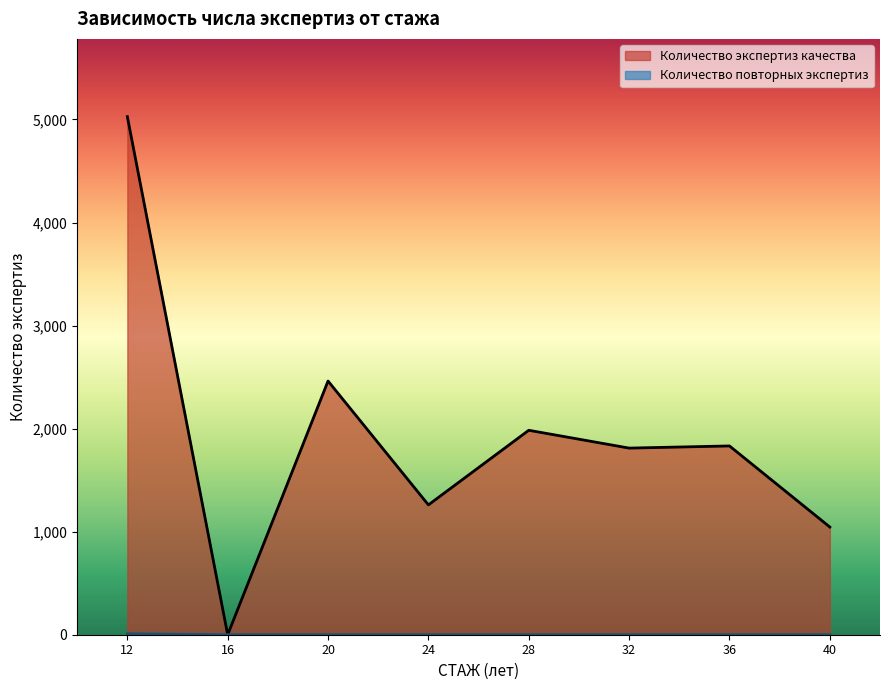

What is the difference between the highest and lowest values at 24?

1260